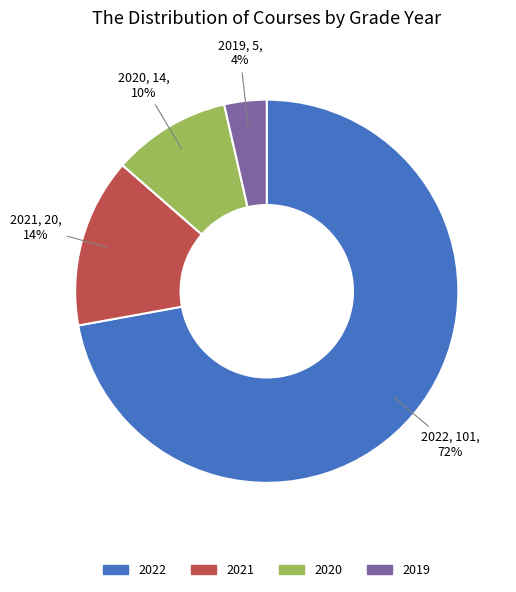

Is the sum of 2019 and 2022 greater than half?

Yes